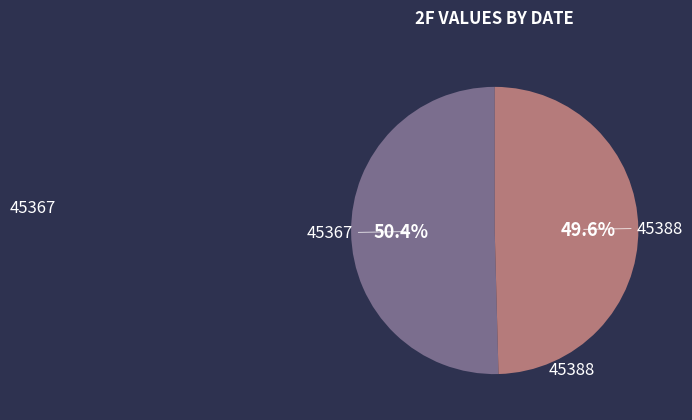

Rank the categories by value from highest to lowest.

45367, 45388